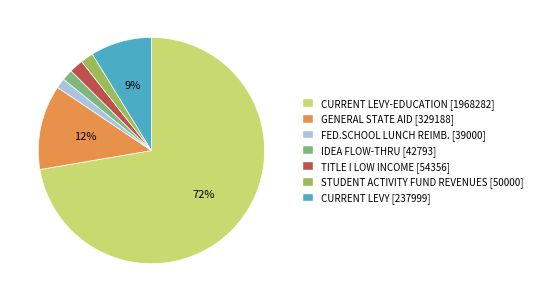

To the nearest percent, what is the difference between the largest and smallest slice percentages?

71%